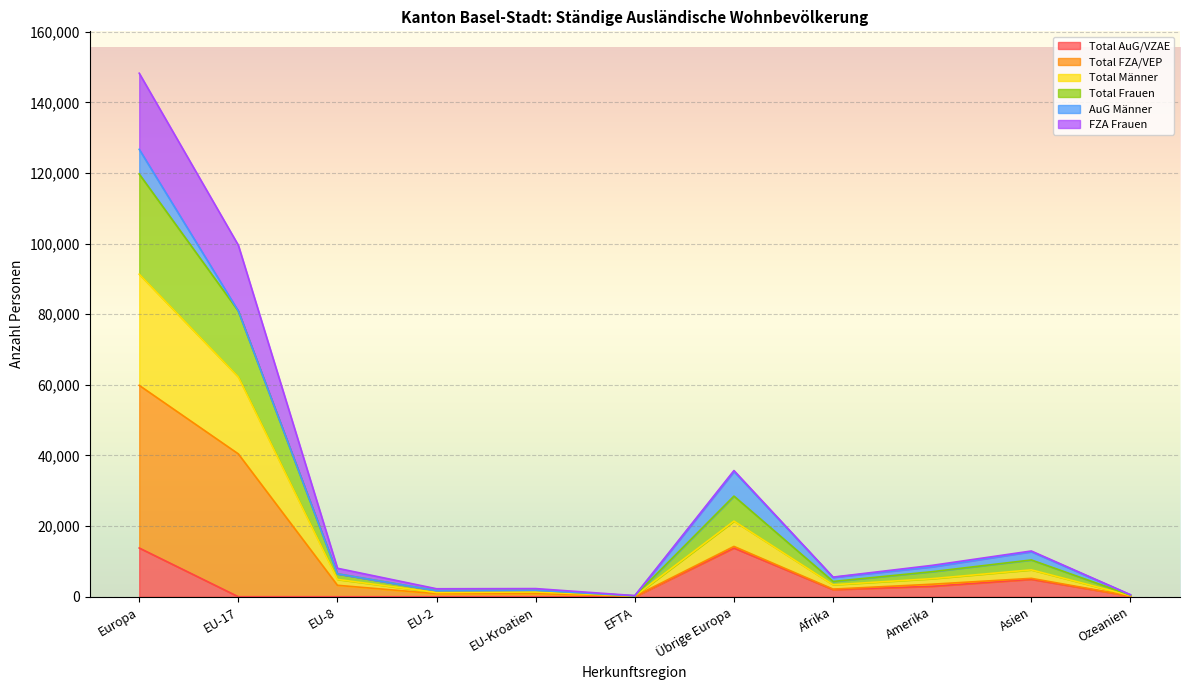

What is the maximum value for Total AuG/VZAE?

13806